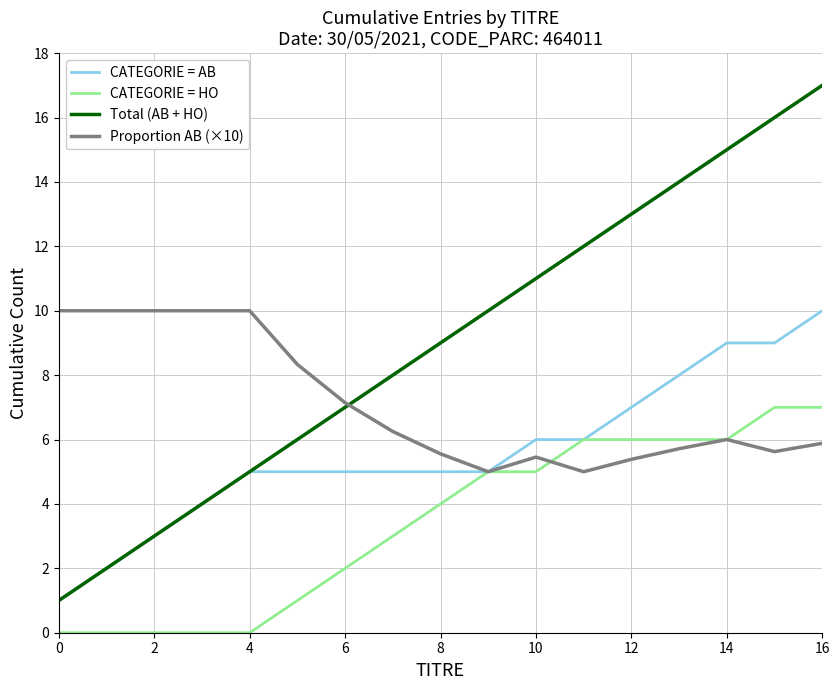

What is the maximum value for Total (AB + HO)?

17.0